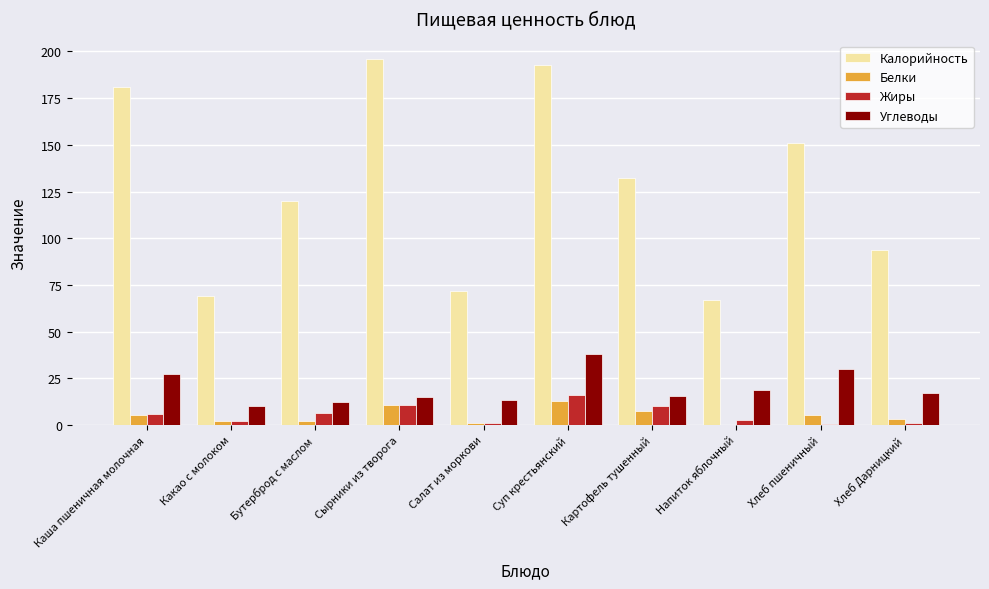

True or false: Калорийность has a value of 113.3 at Напиток яблочный.

False